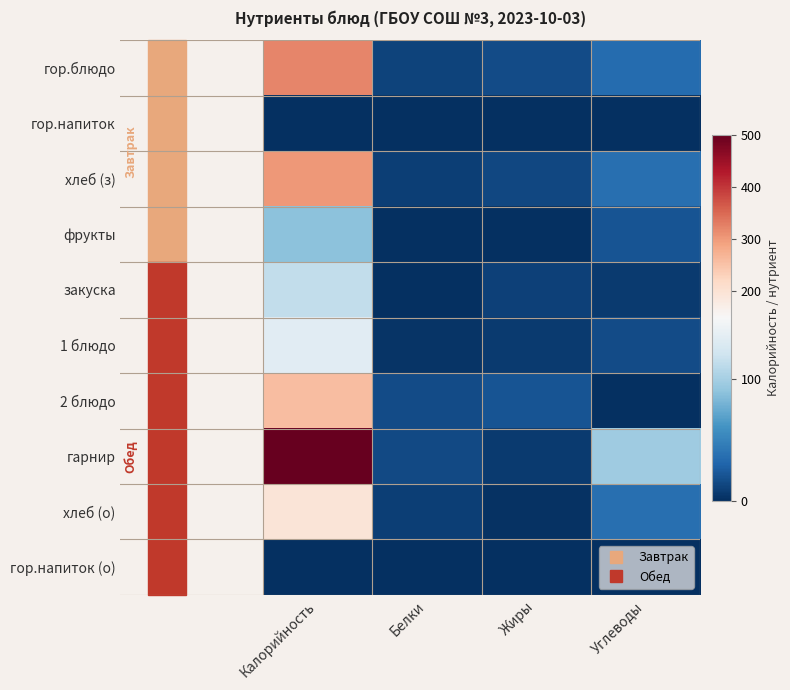

Which series has the largest total across all categories?

гарнир